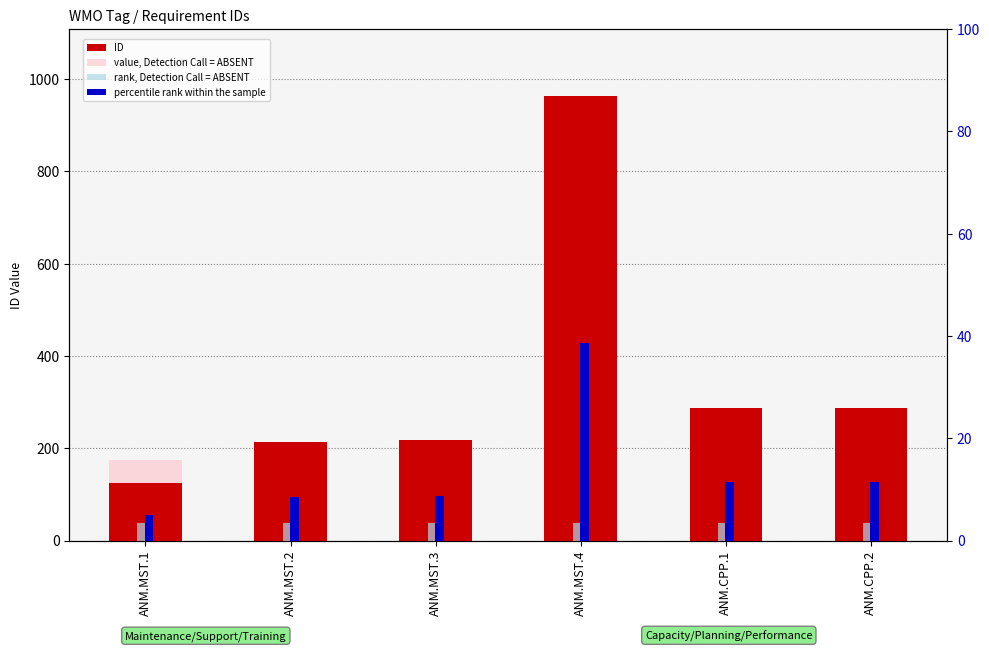

How many categories are shown in the chart?

6